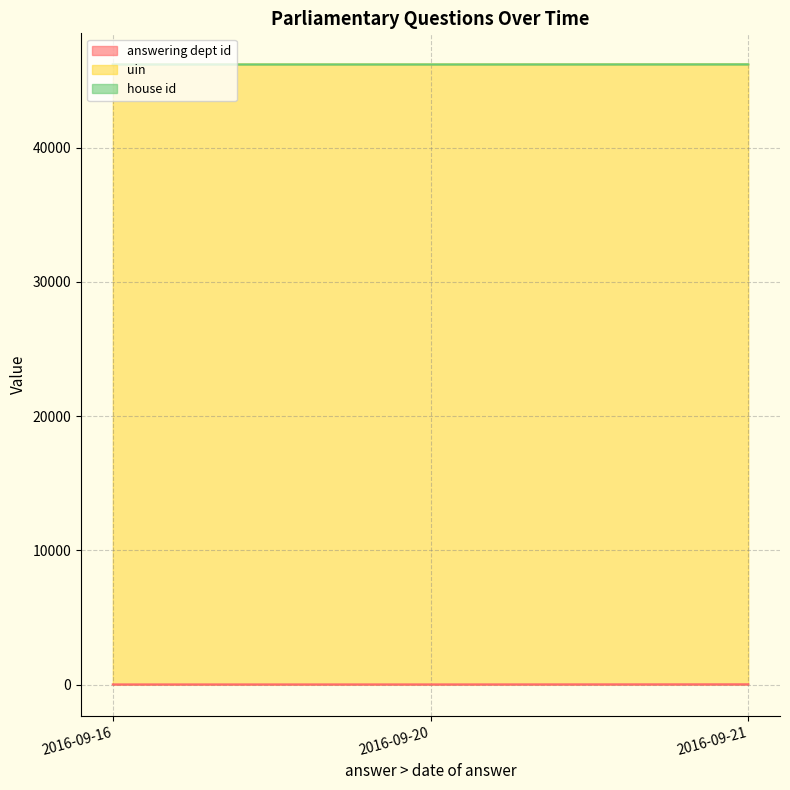

Which category has the highest value across all series?

2016-09-16